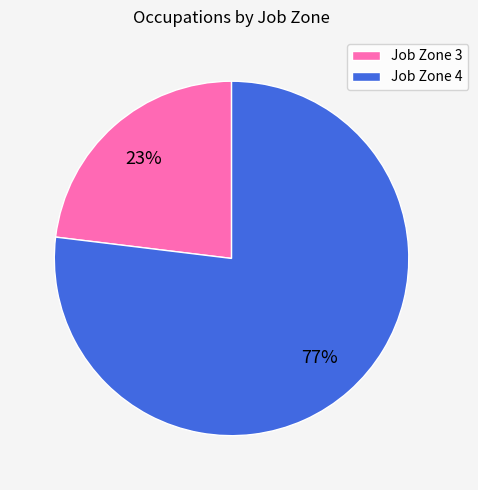

To the nearest percent, what portion does Job Zone 4 represent?

77%